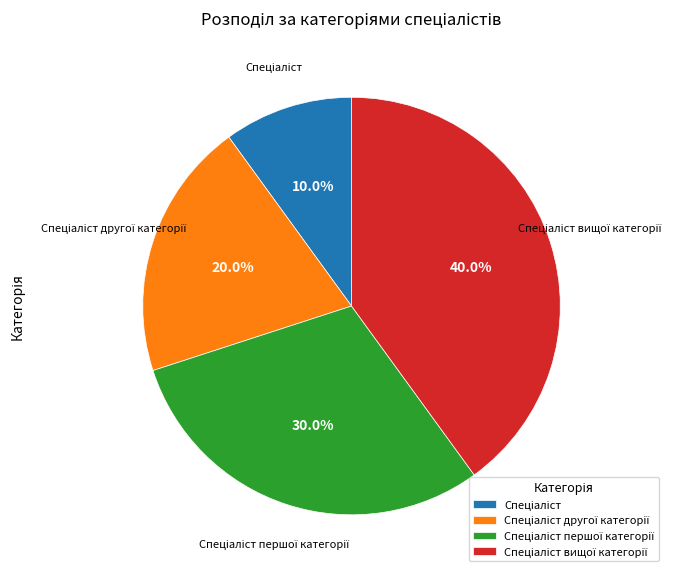

Count the number of slices in the pie.

4